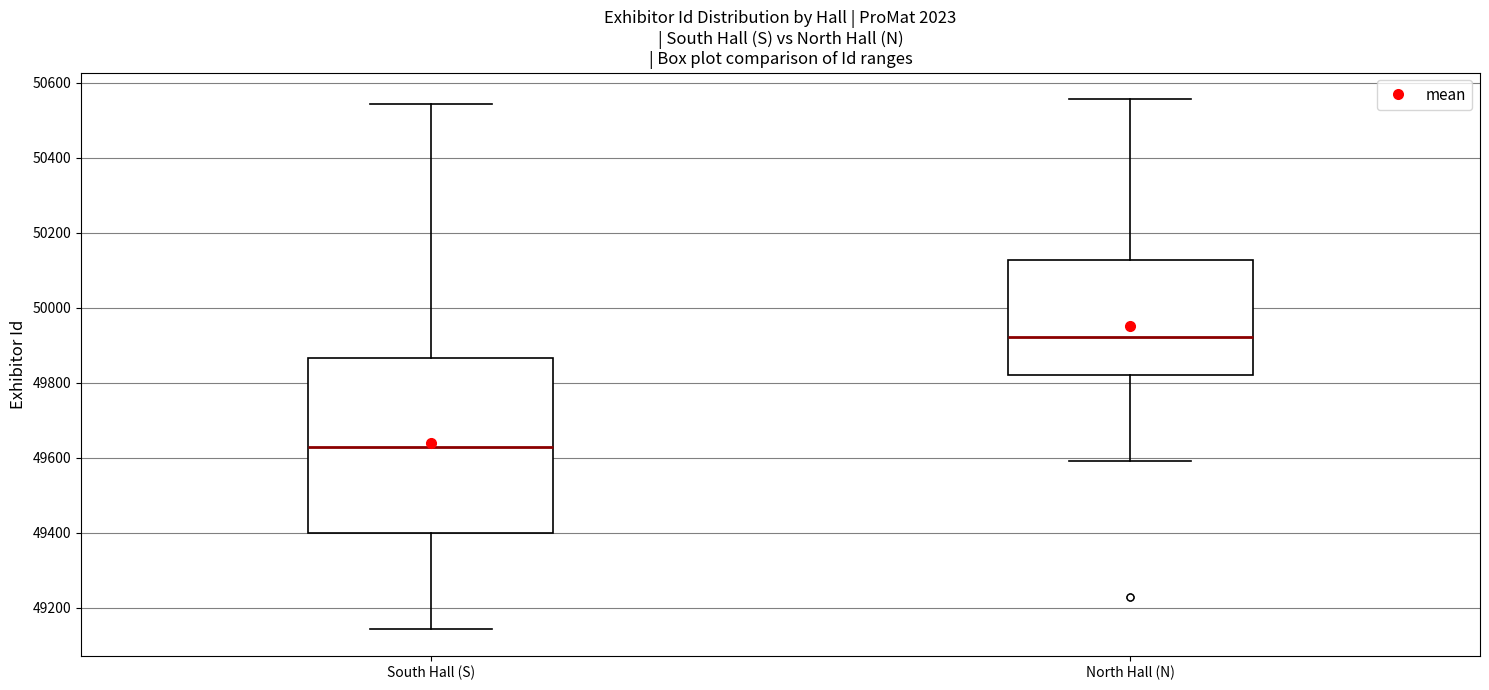

Which box's median line is the lowest?

South Hall (S)